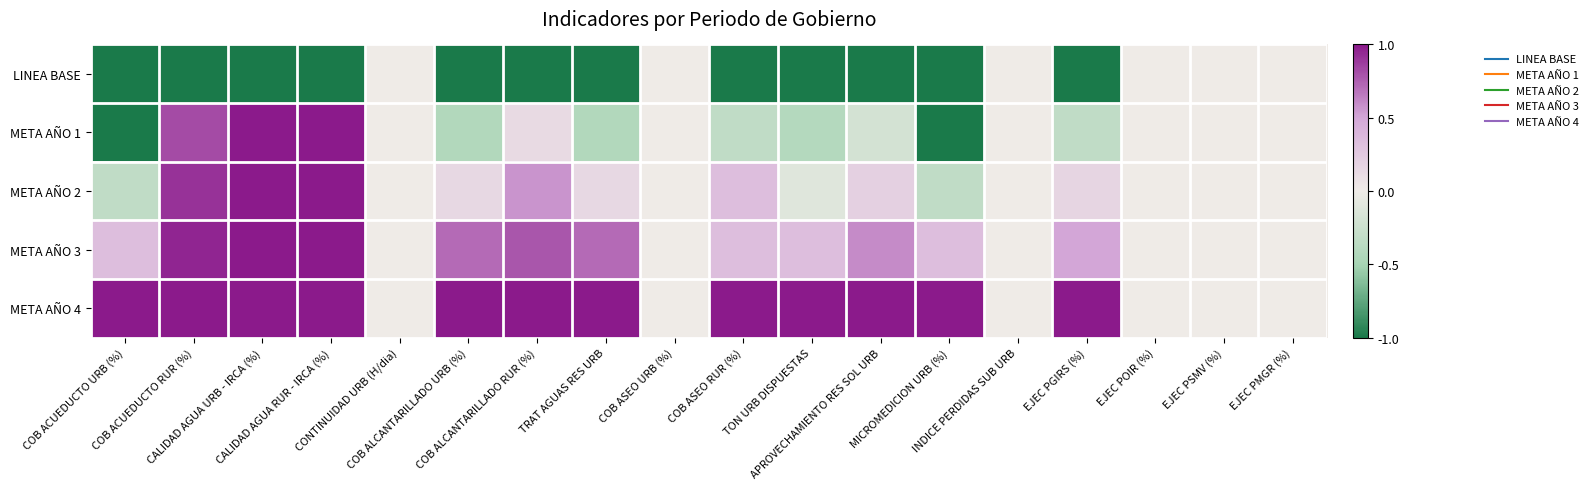

At which category is the sum across all series the highest?

CALIDAD AGUA URB - IRCA (%)